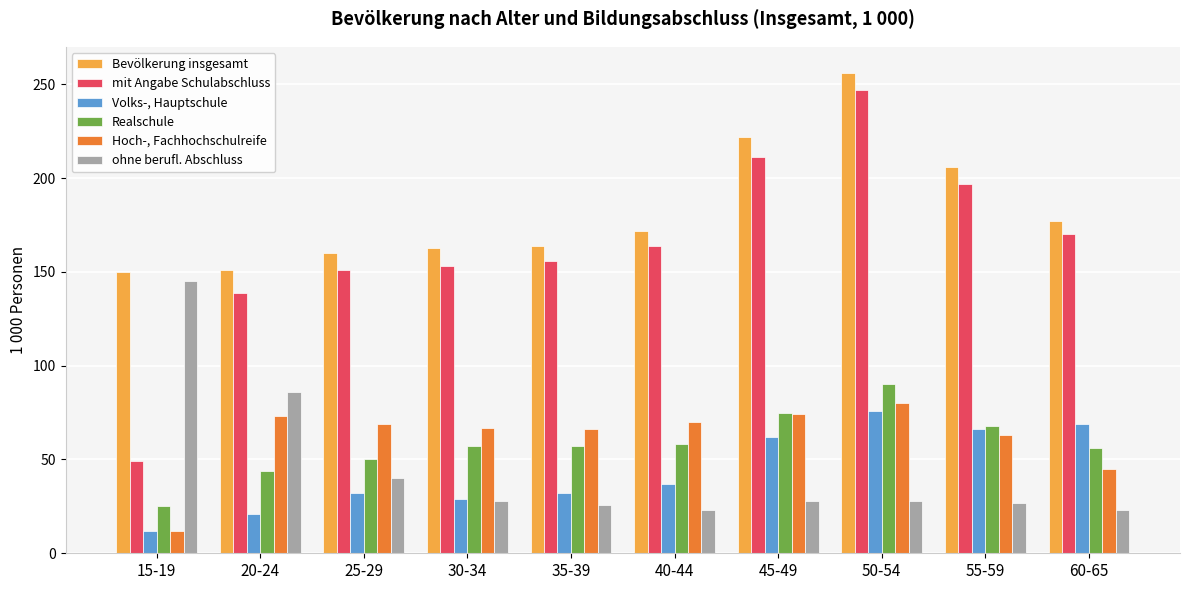

What are all the series names shown in the legend?

Bevölkerung insgesamt, mit Angabe Schulabschluss, Volks-, Hauptschule, Realschule, Hoch-, Fachhochschulreife, ohne berufl. Abschluss